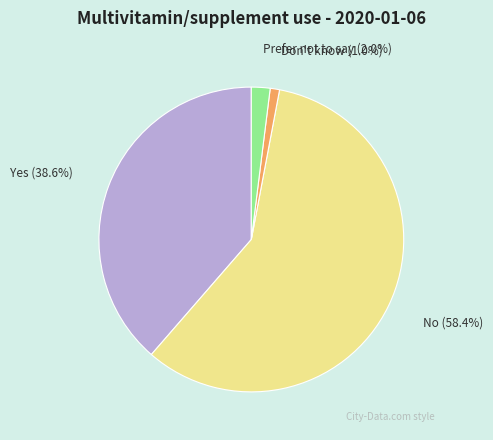

To the nearest percent, what portion does Prefer not to say represent?

2%